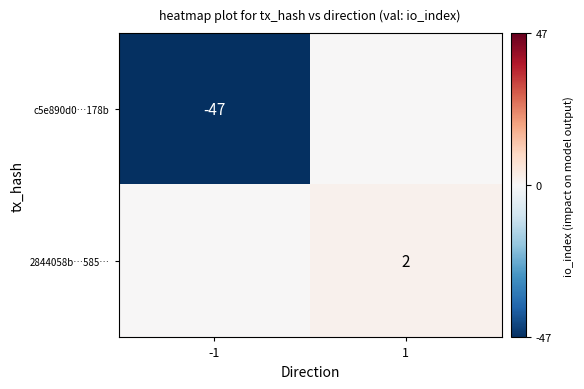

Is the value of 2844058b…585… at 1 greater than the value of c5e890d0…178b at -1?

Yes